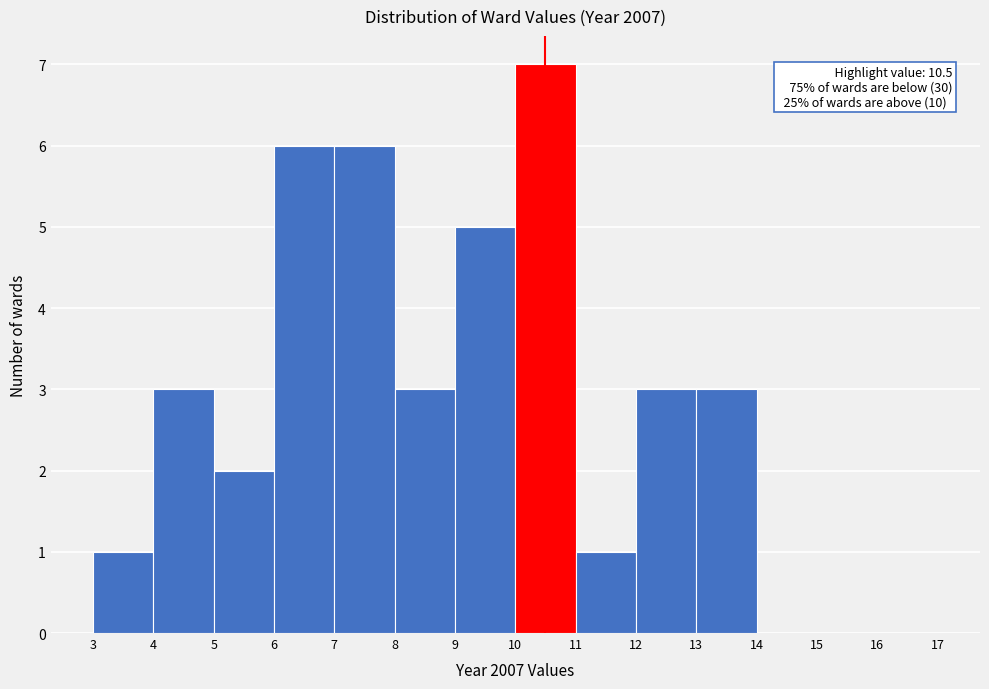

Over which range of the x-axis is the bar tallest?

10 to 11